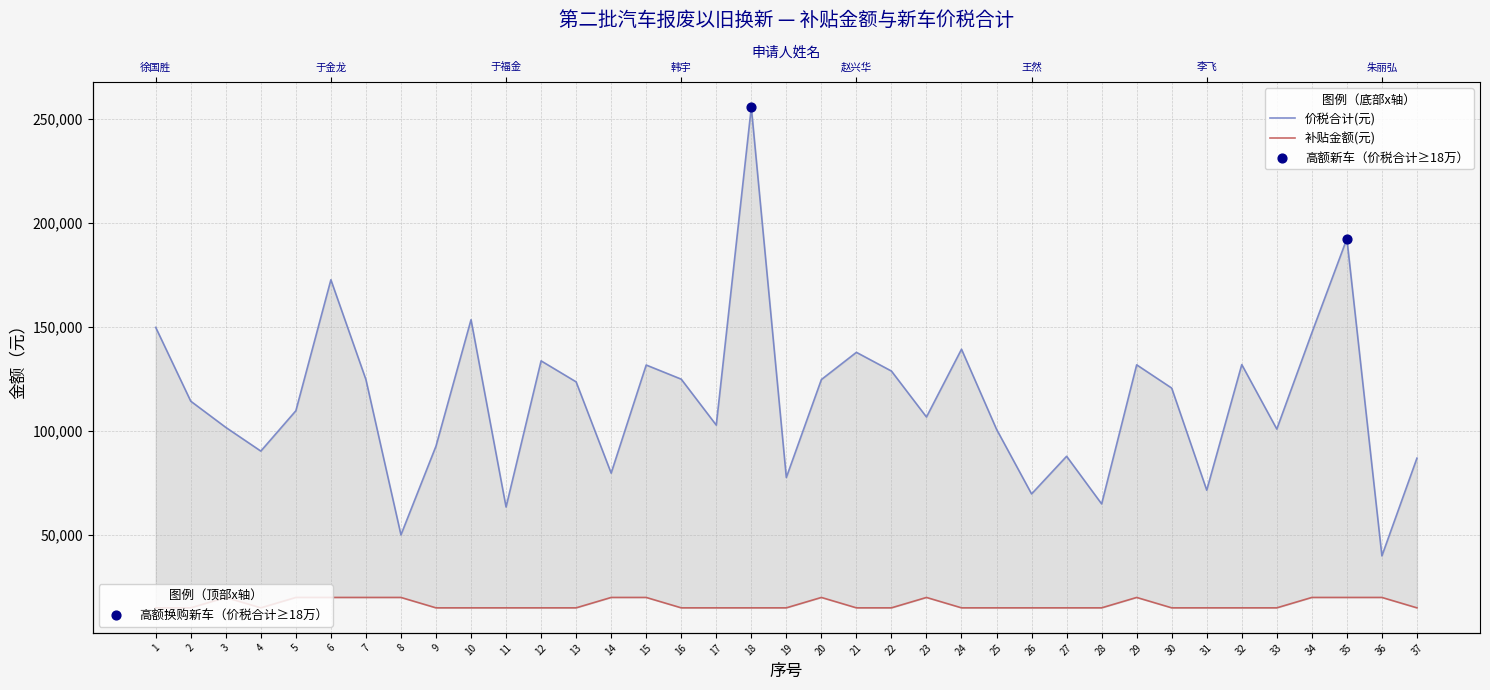

Which series has the largest total across all categories?

价税合计(元)